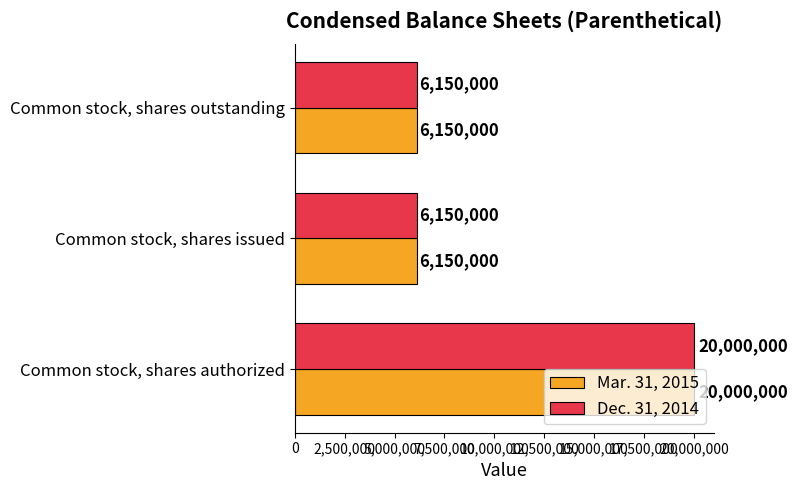

Count the number of categories in the chart.

3